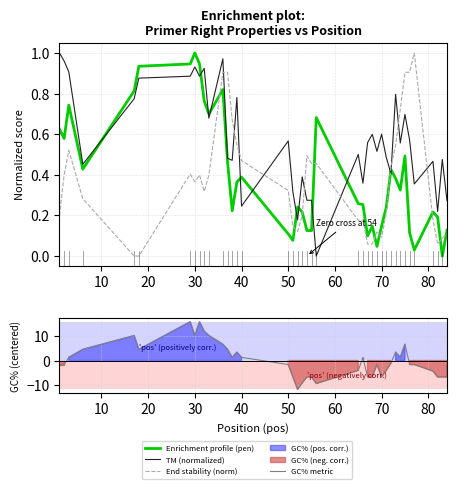

Reading left to right, list all the values displayed in this chart.

Enrichment profile (pen): 0.6	0.6	0.7	0.4	0.8	0.9	0.9	1.0	0.9	0.8	0.7	0.8	0.5	0.2	0.4	0.4	0.1	0.1	0.2	0.2	0.1	0.1	0.7	0.3	0.3	0.1	0.1	0.0	0.1	0.2	0.4	0.4	0.3	0.5	0.1	0.0	0.2	0.2	0.0	0.1
TM (normalized): 1.0	1.0	0.9	0.5	0.8	0.9	0.9	0.9	0.9	0.9	0.7	1.0	0.5	0.5	0.8	0.2	0.6	0.3	0.2	0.4	0.3	0.3	0.0	0.5	0.4	0.6	0.6	0.5	0.6	0.5	0.4	0.8	0.6	0.7	0.6	0.4	0.5	0.2	0.5	0.3
End stability (norm): 0.2	0.4	0.5	0.3	0.0	0.0	0.4	0.4	0.4	0.3	0.4	0.9	0.9	0.7	0.5	0.5	0.3	0.1	0.1	0.2	0.5	0.5	0.5	0.2	0.2	0.1	0.1	0.1	0.1	0.2	0.4	0.5	0.7	0.9	0.9	1.0	0.2	0.1	0.1	0.1
GC% metric: -1.6	-1.6	1.3	4.5	10.0	4.5	15.6	10.0	15.6	11.8	10.0	6.5	4.5	1.3	3.4	1.3	-1.6	-6.6	-11.6	-9.0	-6.6	-6.6	-9.3	-4.0	1.3	-6.6	-6.6	-1.6	-6.6	-4.0	-1.1	3.4	1.3	6.5	-1.6	-1.6	-4.2	-6.6	-6.6	-6.6